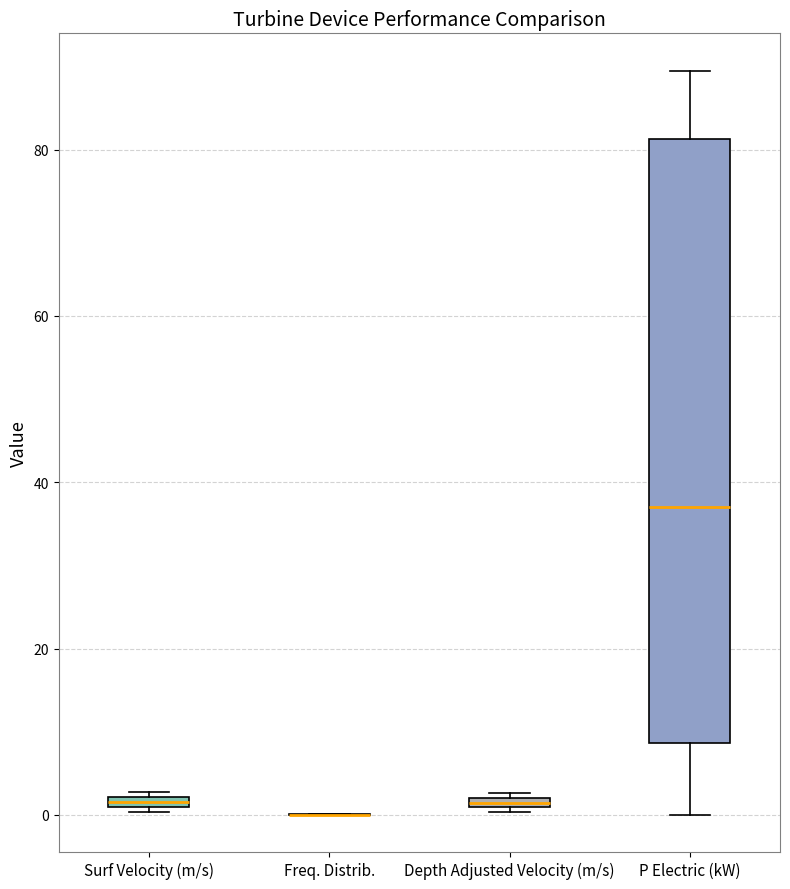

Where is the upper edge of the box for Surf Velocity (m/s) on the y-axis? The values are not printed on the chart, so give them approximately, as read against the axis.

2